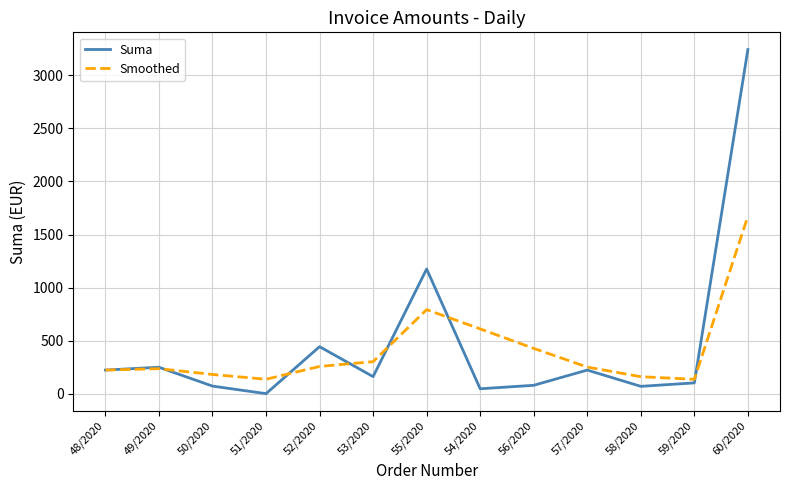

The value of Suma at 57/2020 is 77.7. True or false?

False